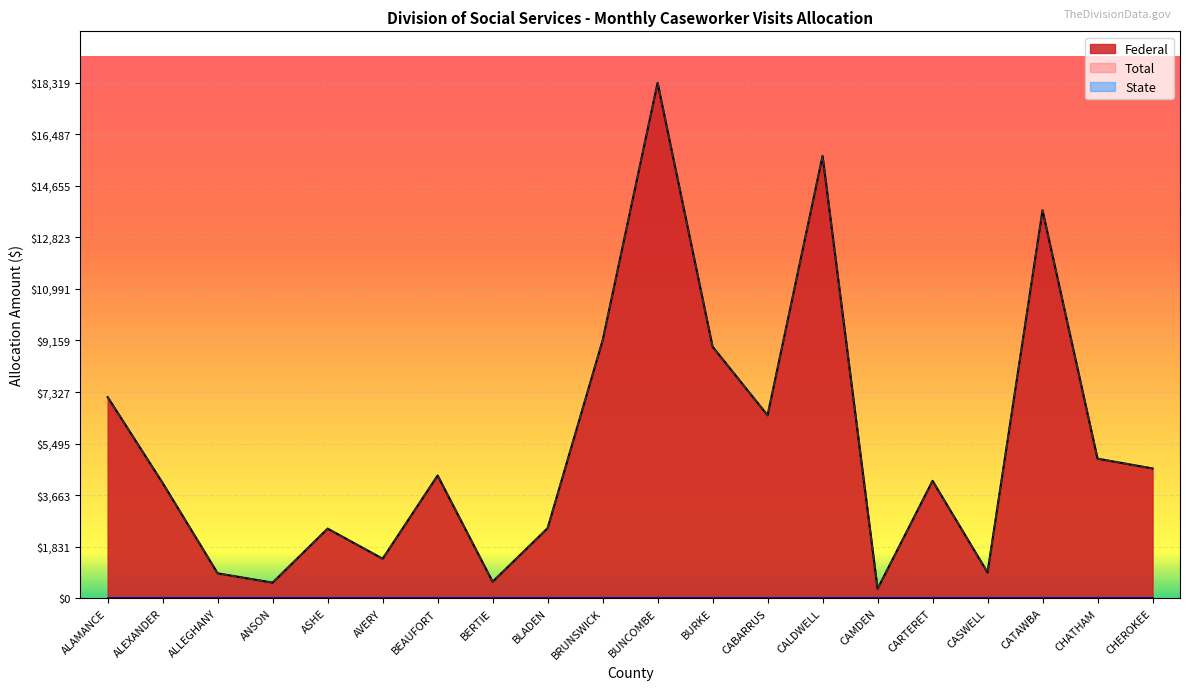

True or false: Federal and Total intersect in this chart.

False